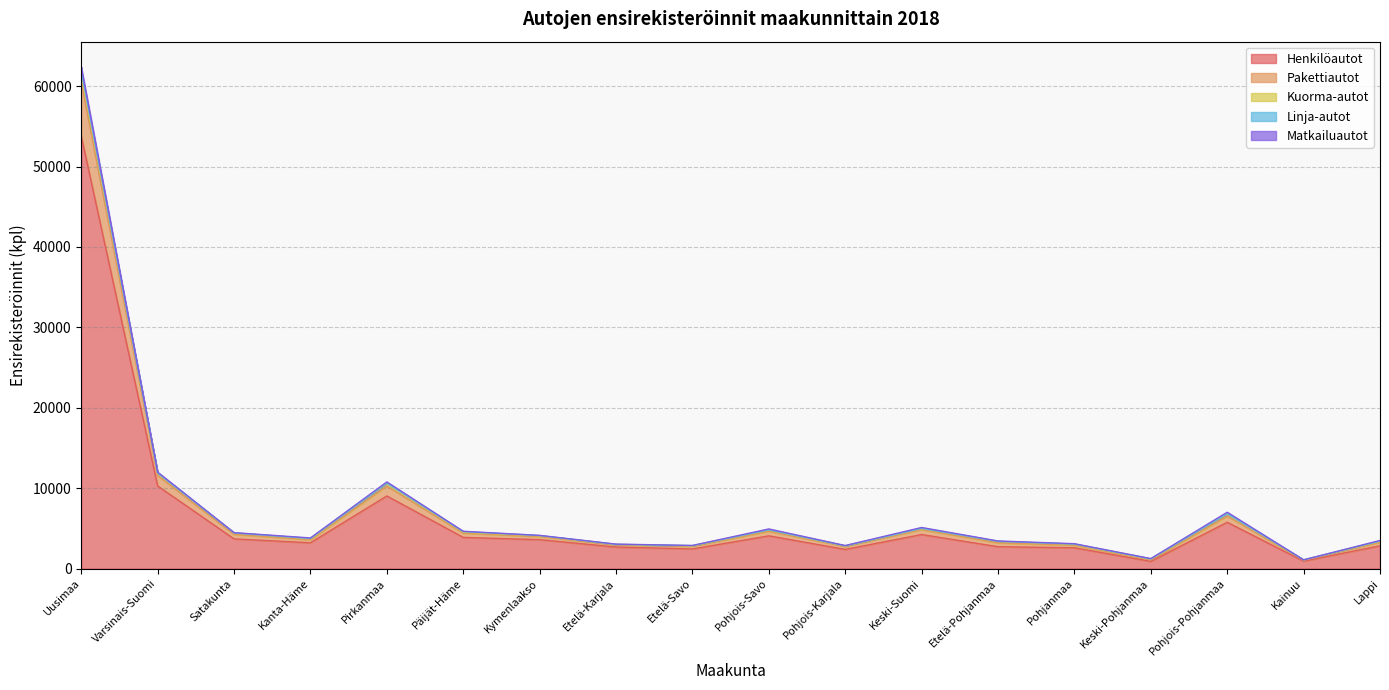

At which category is the sum across all series the highest?

Uusimaa